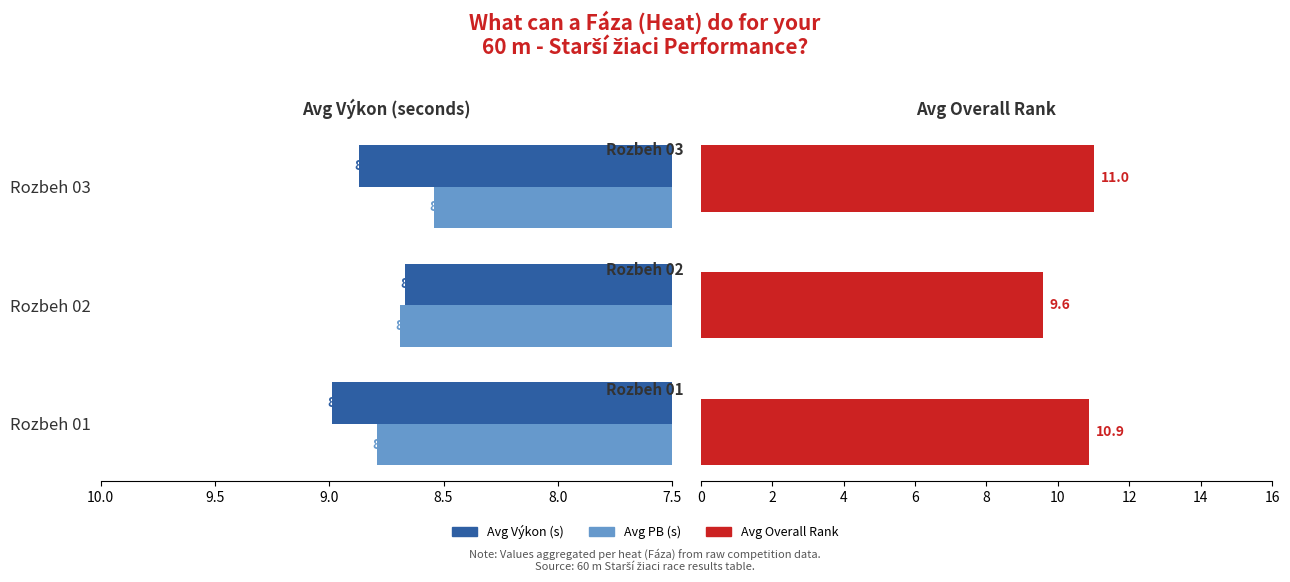

True or false: Avg Overall Rank has a value of 17.7 at 8.5.

False